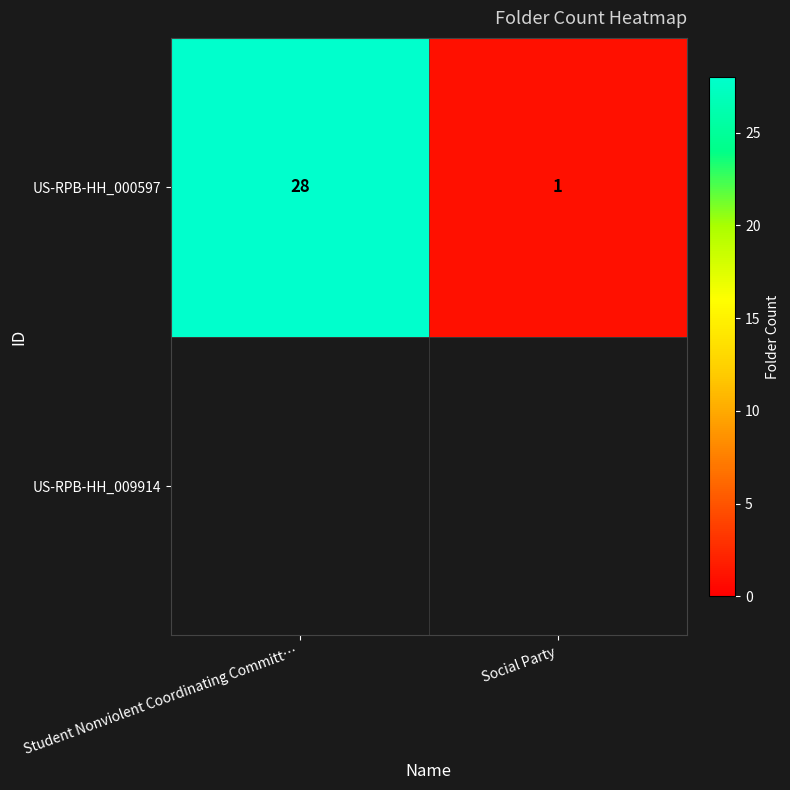

The value at Student Nonviolent Coordinating Committ… is 42. True or false?

False